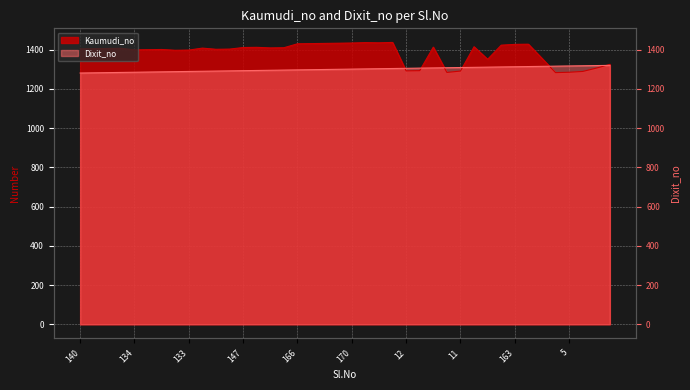

What is the label of the 24th point from the left?

173